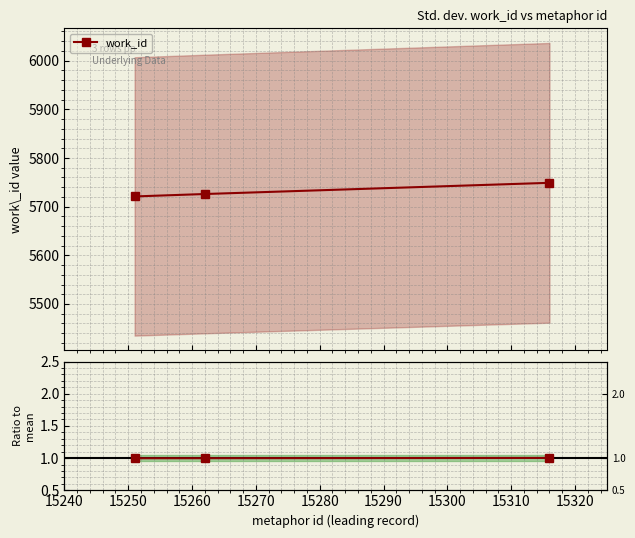

Does the chart display data point markers on the line(s)?

Yes